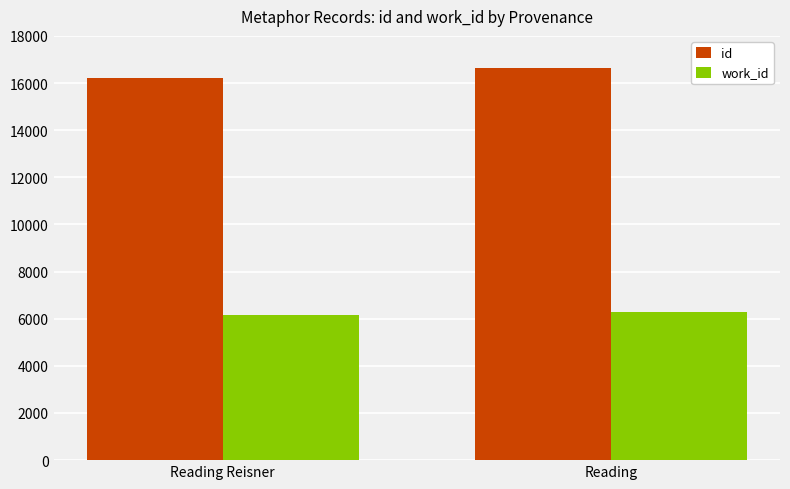

Rank the categories by id value from lowest to highest.

Reading Reisner, Reading